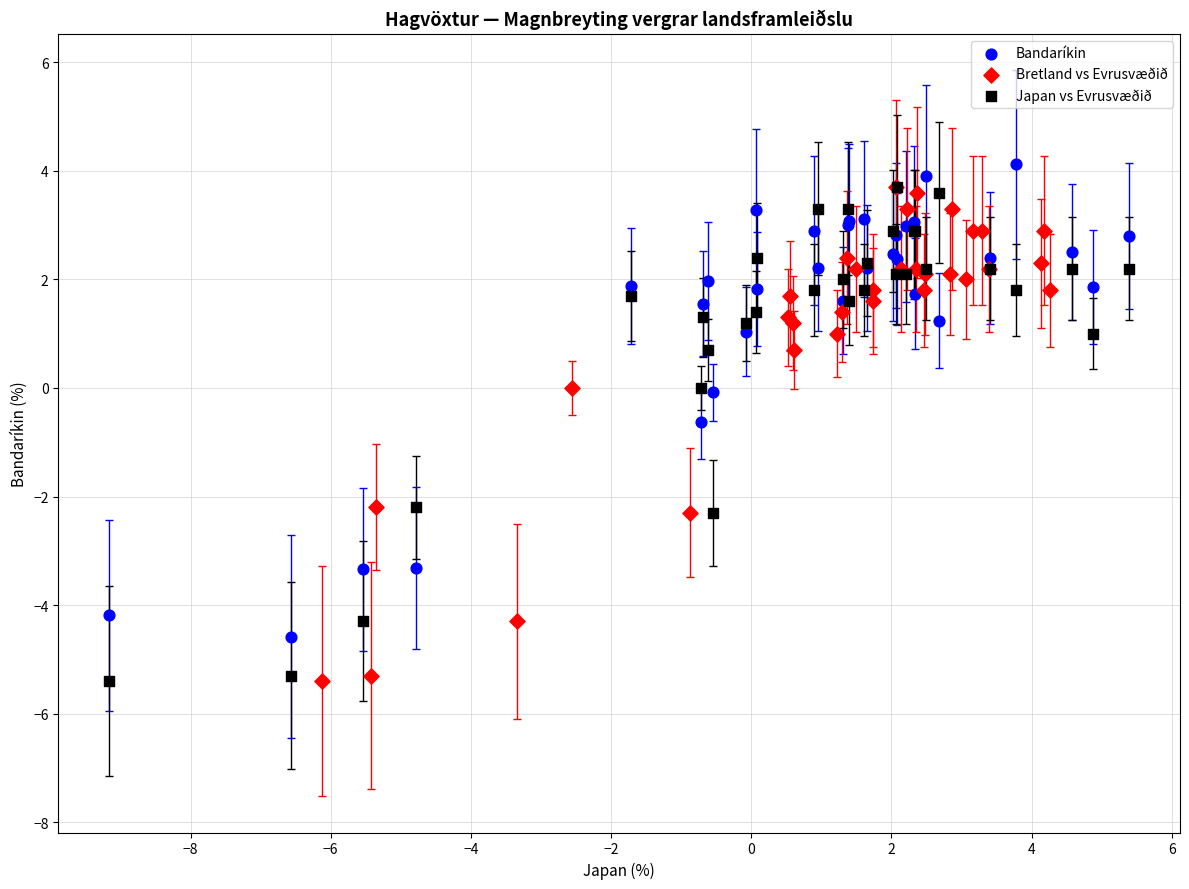

Which series contains the highest Y value?

Bandaríkin